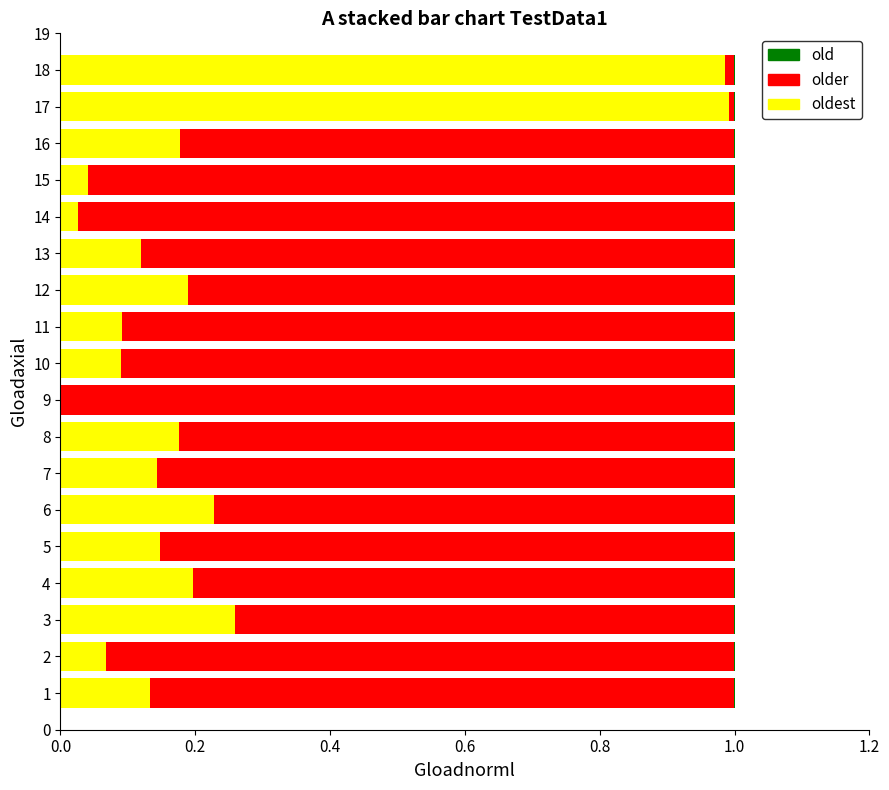

Reading left to right, list all the values displayed in this chart.

oldest: 0.1	0.1	0.3	0.2	0.1	0.2	0.1	0.2	0.0	0.1	0.1	0.2	0.1	0.0	0.0	0.2	1.0	1.0
older: 0.9	0.9	0.7	0.8	0.9	0.8	0.9	0.8	1.0	0.9	0.9	0.8	0.9	1.0	1.0	0.8	0.0	0.0
old: 0.0	0.0	0.0	0.0	0.0	0.0	0.0	0.0	0.0	0.0	0.0	0.0	0.0	0.0	0.0	0.0	0.0	0.0